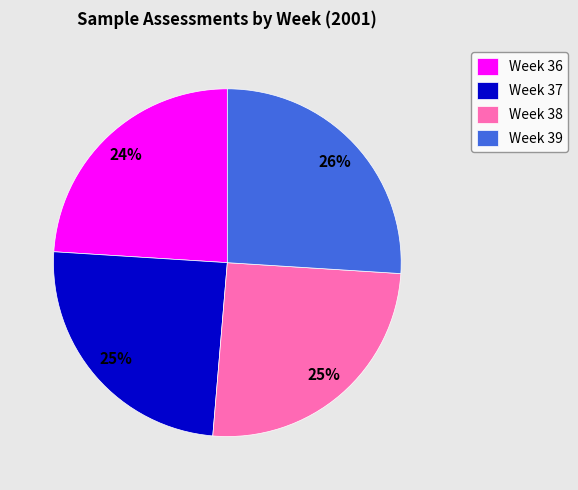

Is Week 39 the majority of the pie?

No